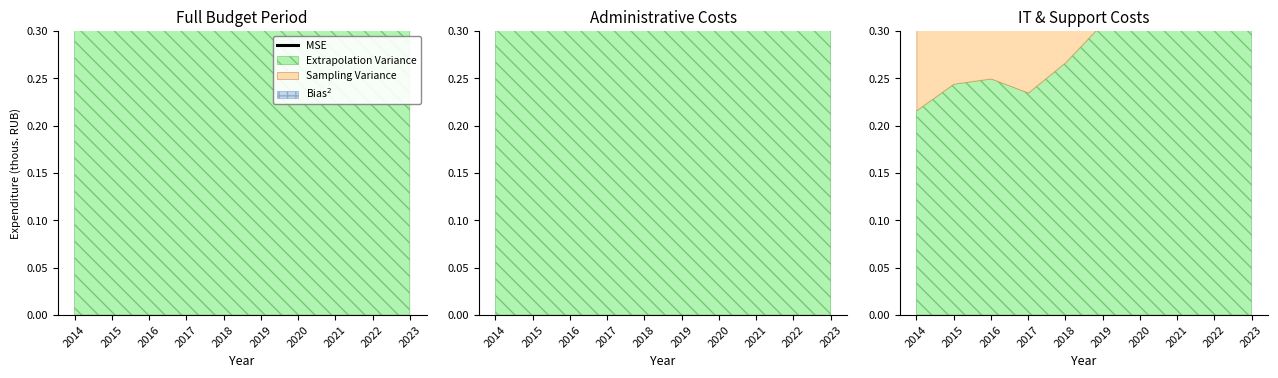

What is the value of the 10th point from the left?

0.6